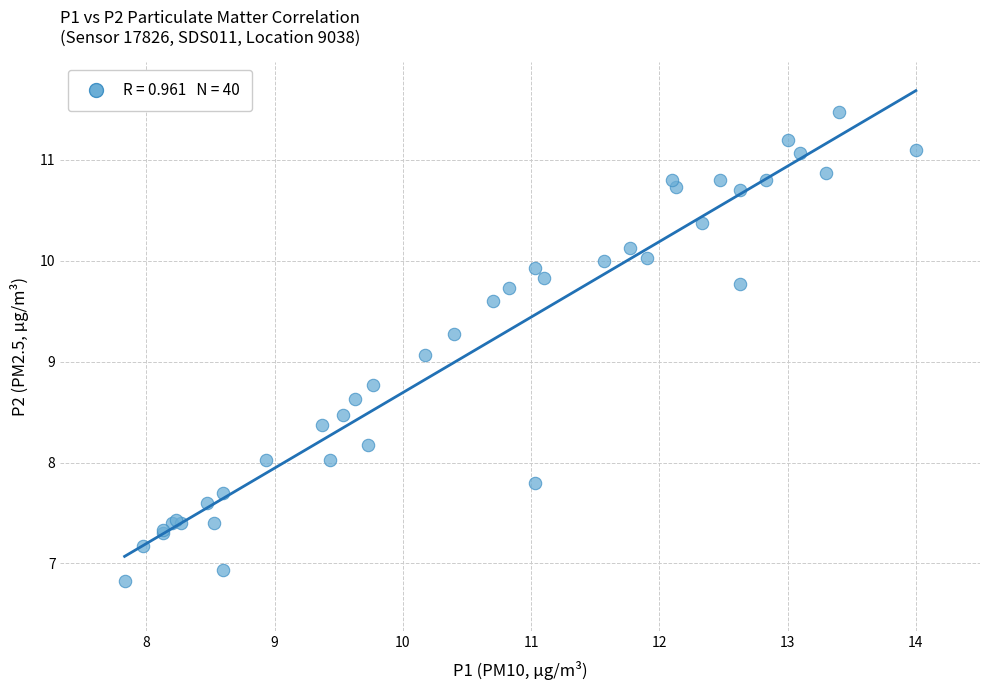

What Y value in the scatter plot is closest to 9?

9.1